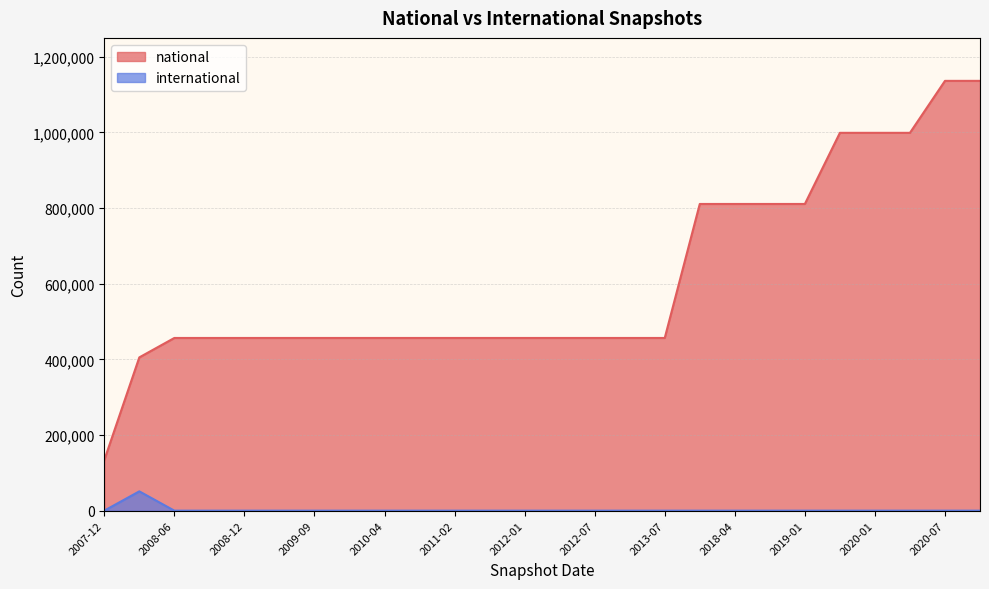

How many lines are shown in the chart?

2